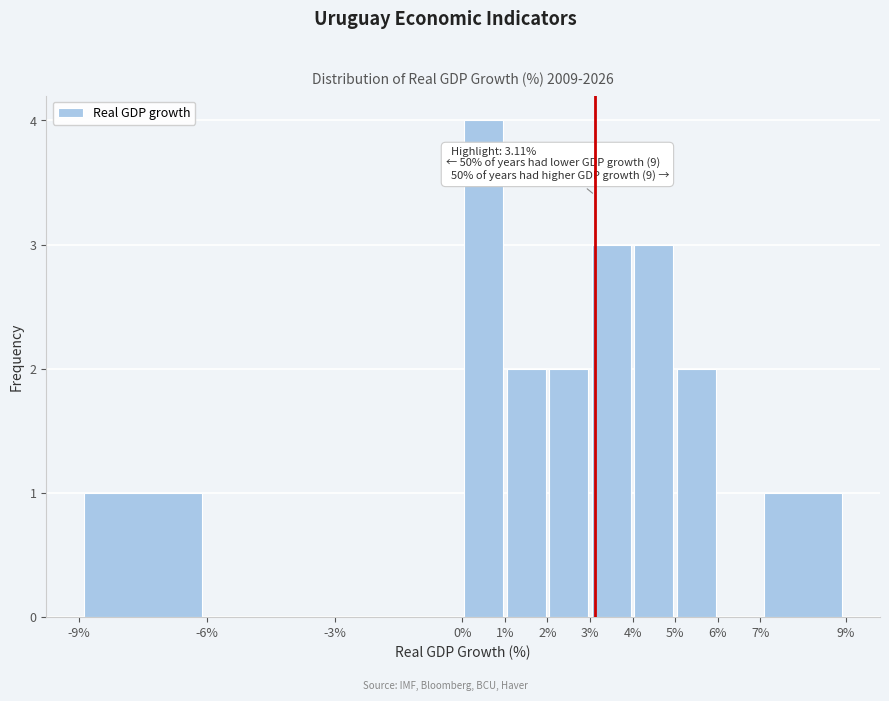

Over which range of the x-axis is the bar tallest?

0% to 1%